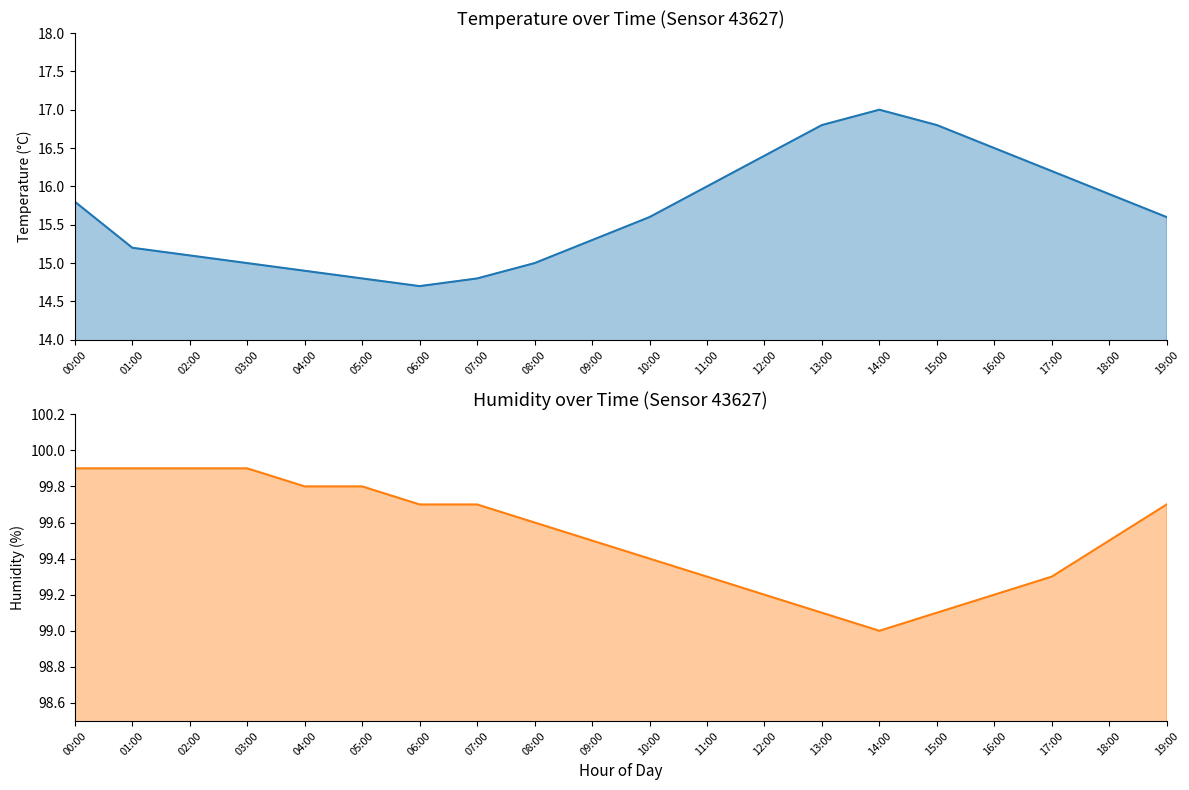

What is the difference between the maximum and minimum values in the humidity series?

0.9